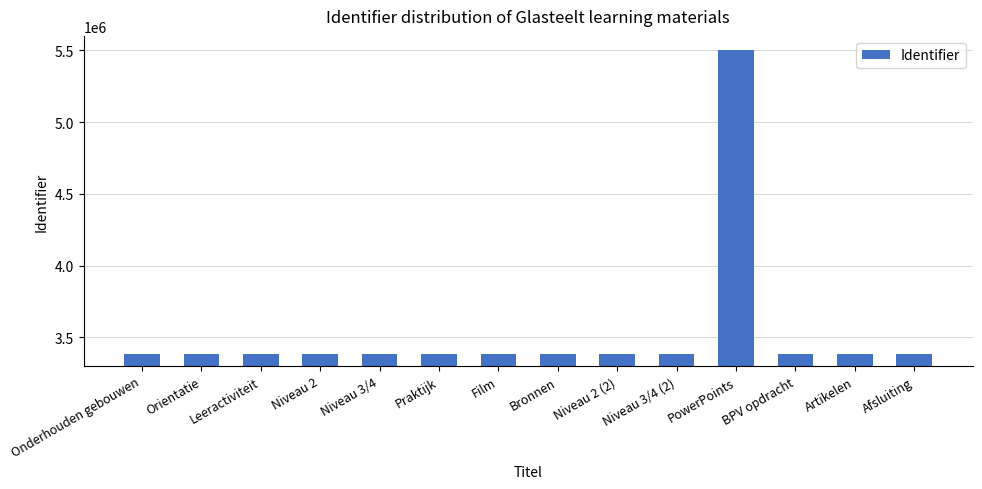

What is the sum of all values?

49533632